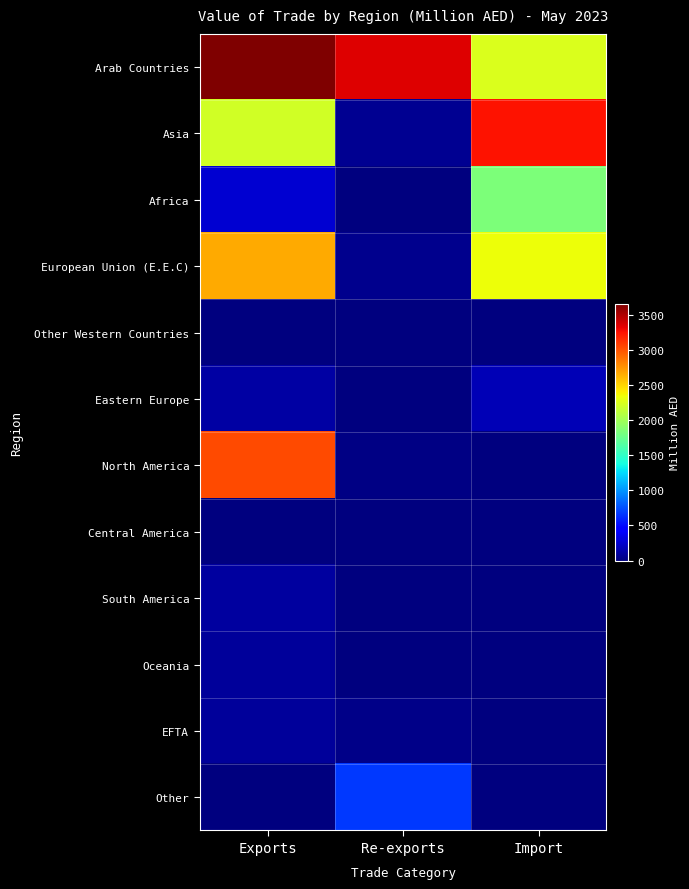

What is the difference between the highest and lowest values at Exports?

3654.5